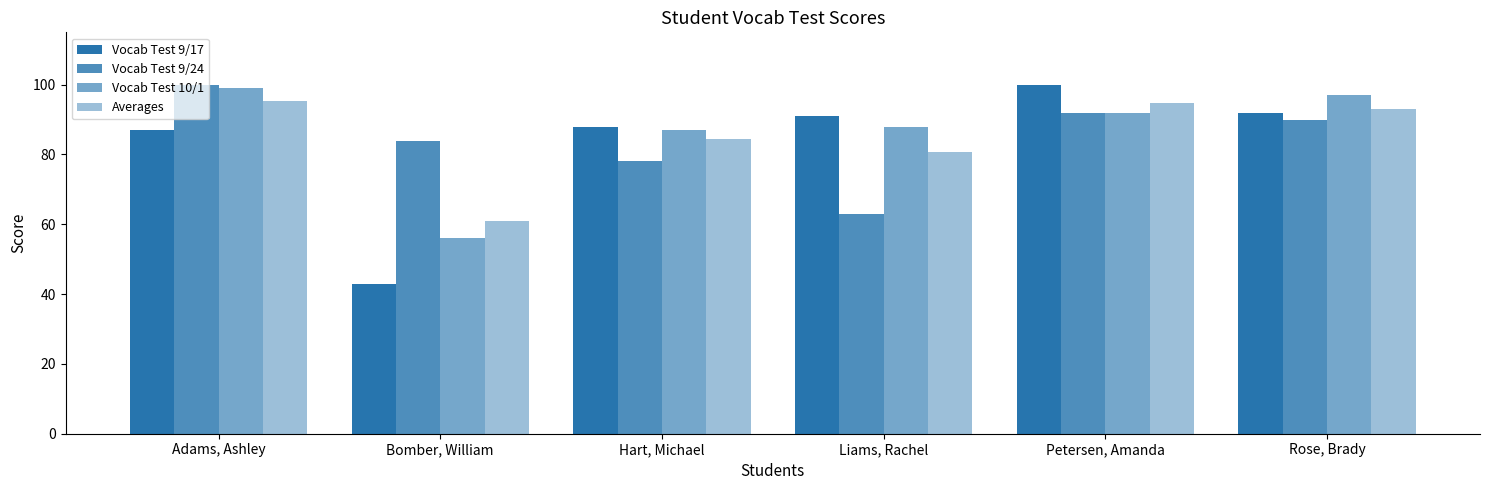

What is the highest value of the Vocab Test 10/1 series?

99.0